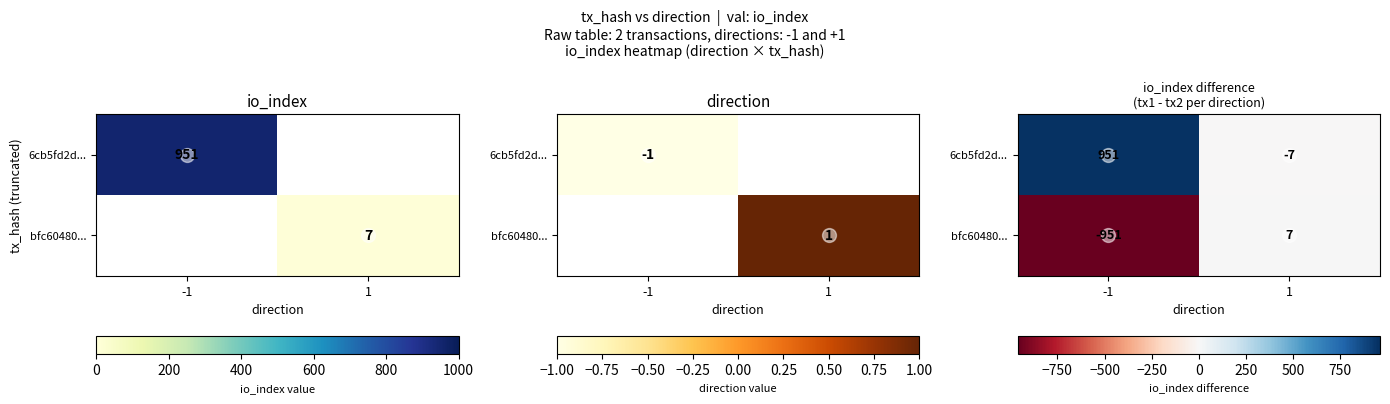

How many distinct data groups are displayed?

2